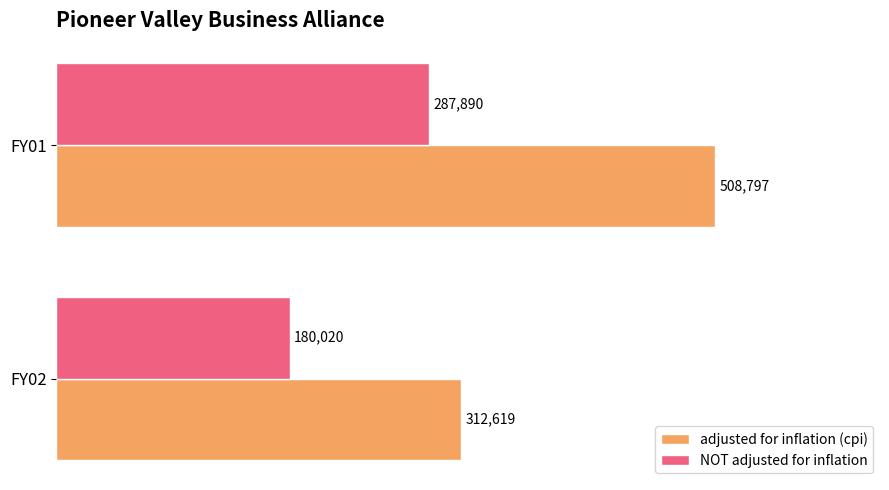

What is the greatest value displayed?

508797